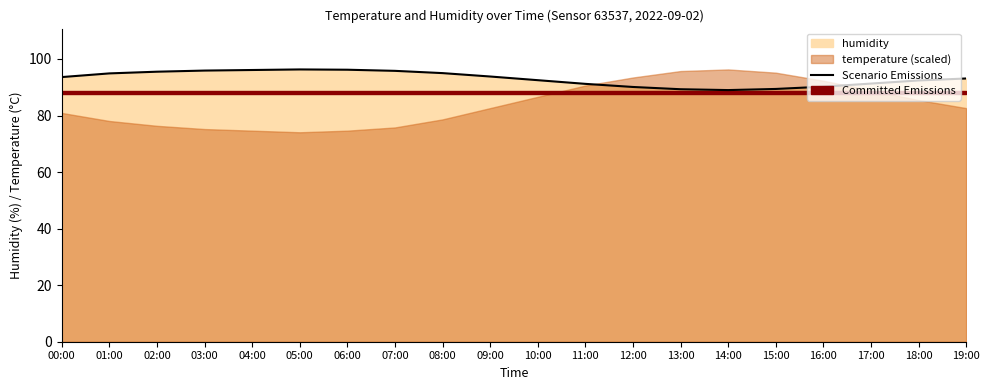

Rank the categories by value from lowest to highest.

14:00, 13:00, 15:00, 12:00, 16:00, 11:00, 17:00, 18:00, 10:00, 19:00, 00:00, 09:00, 01:00, 08:00, 02:00, 07:00, 03:00, 04:00, 06:00, 05:00